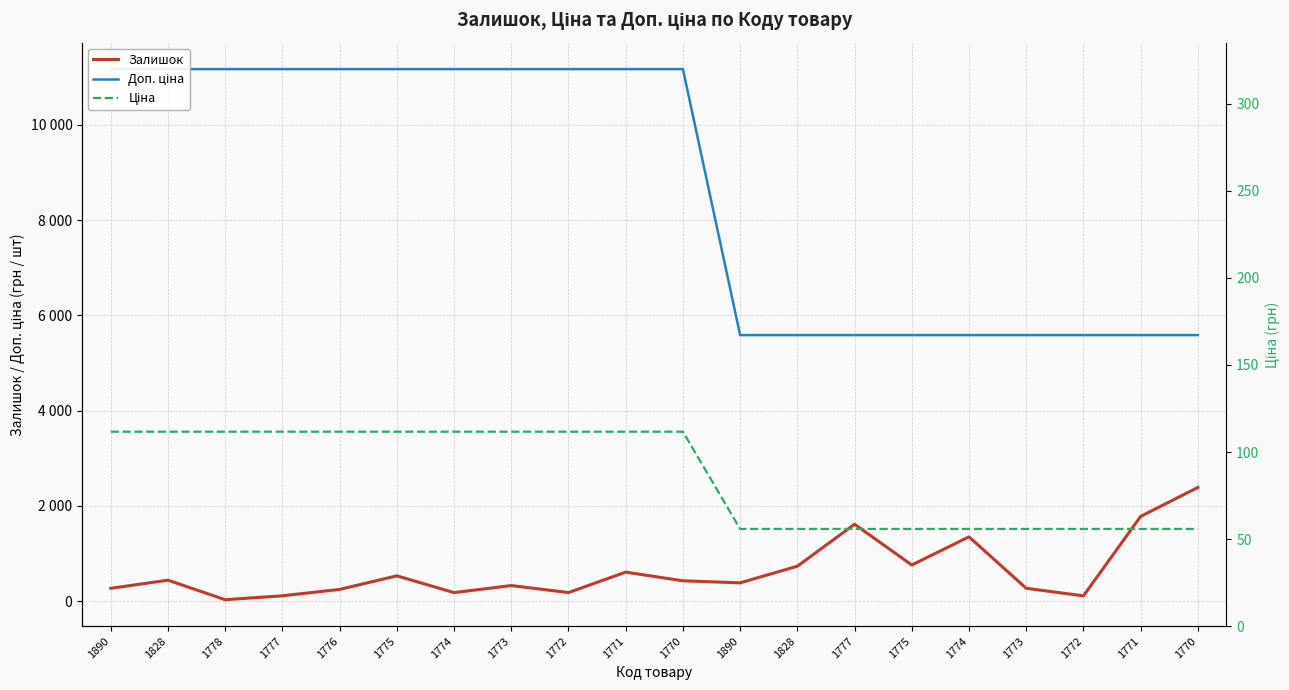

Rank the categories by Ціна value from highest to lowest.

1890, 1828, 1778, 1777, 1776, 1775, 1774, 1773, 1772, 1771, 1770, 1890, 1828, 1777, 1775, 1774, 1773, 1772, 1771, 1770